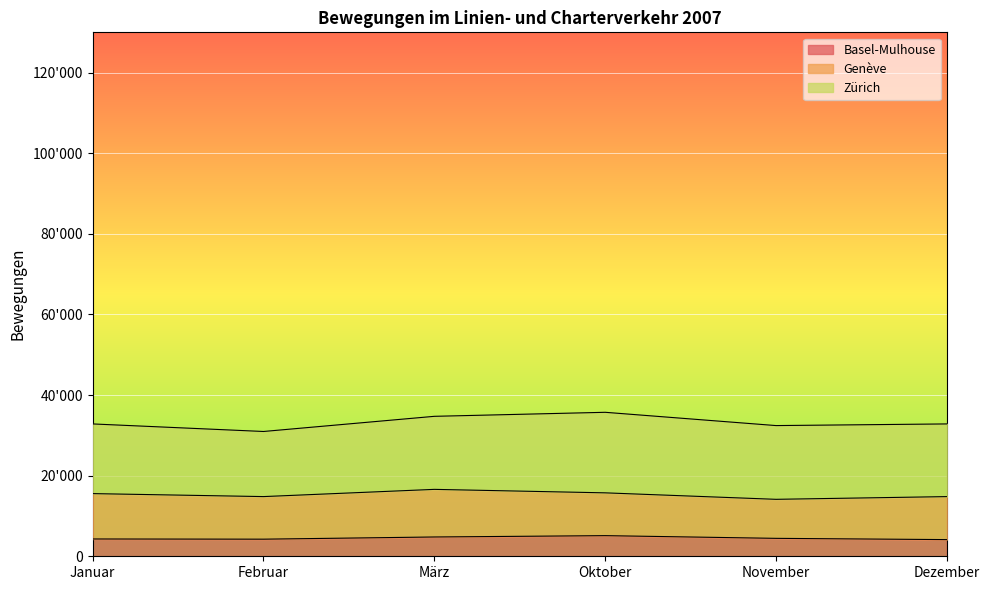

Reading left to right, extract all data points from this chart.

Basel-Mulhouse: 4293	4243	4788	5119	4449	4136
Genève: 11257	10566	11813	10620	9682	10671
Zürich: 17287	16155	18125	19985	18298	18032